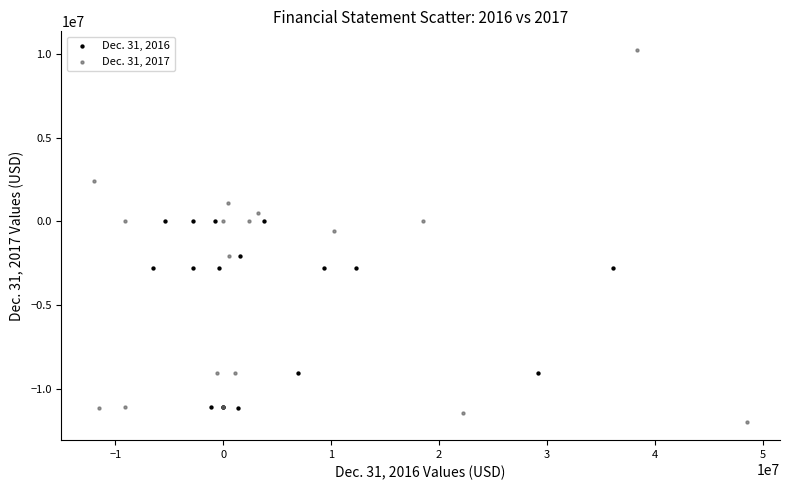

Which series has the largest Y range (max minus min)?

Dec. 31, 2017